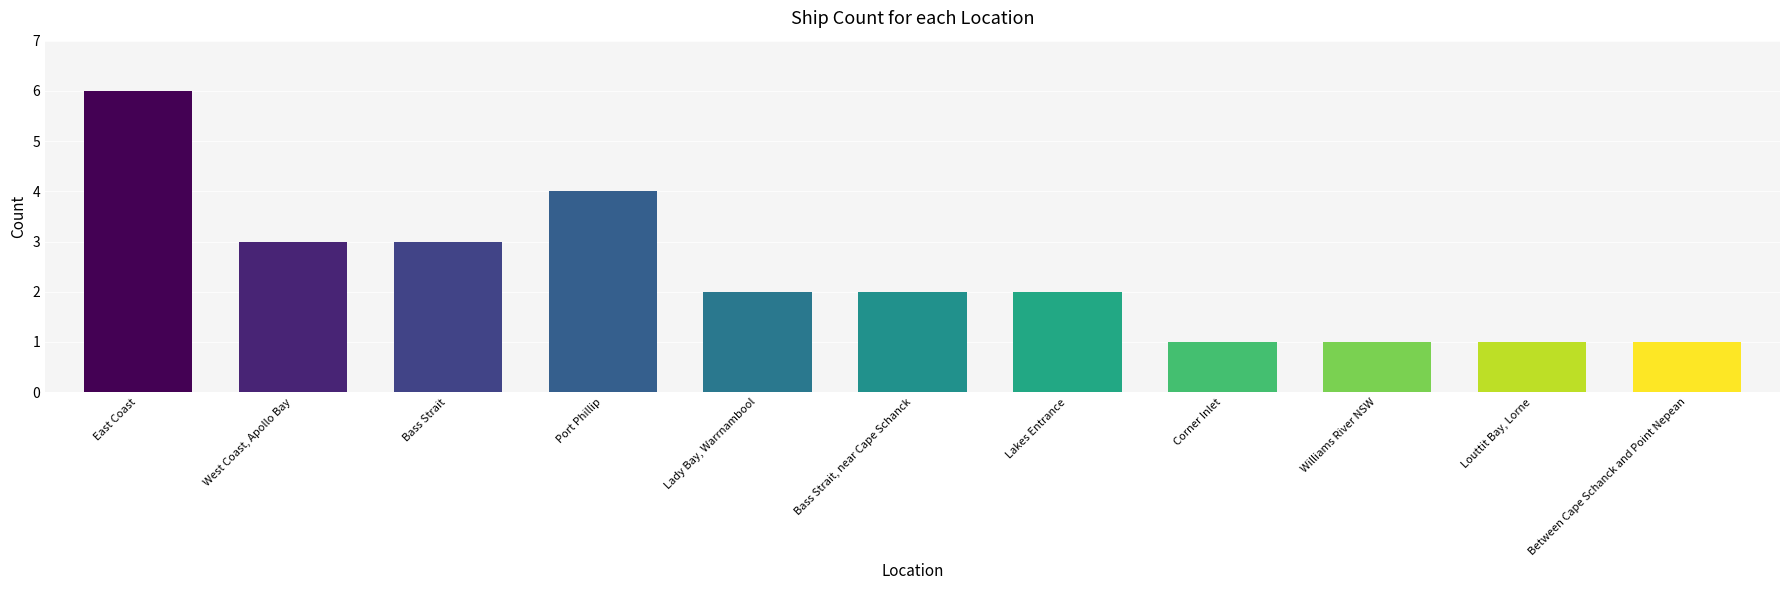

What is the sum of all values?

26